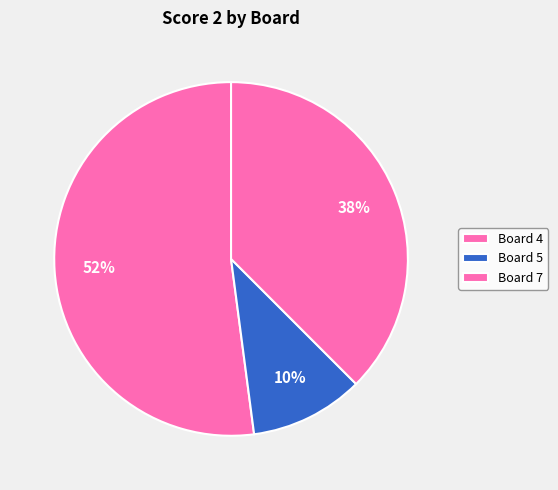

How many slices are in this pie chart?

3